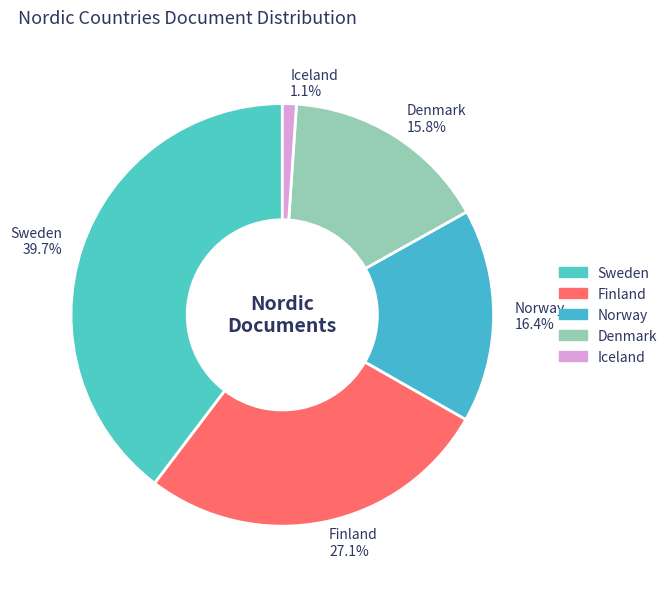

How many slices are in this pie chart?

5